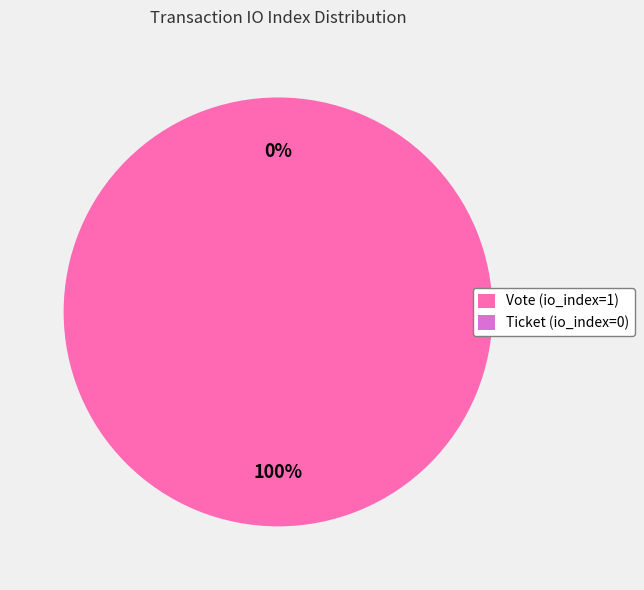

Rank the categories by value from lowest to highest.

Ticket (io_index=0), Vote (io_index=1)